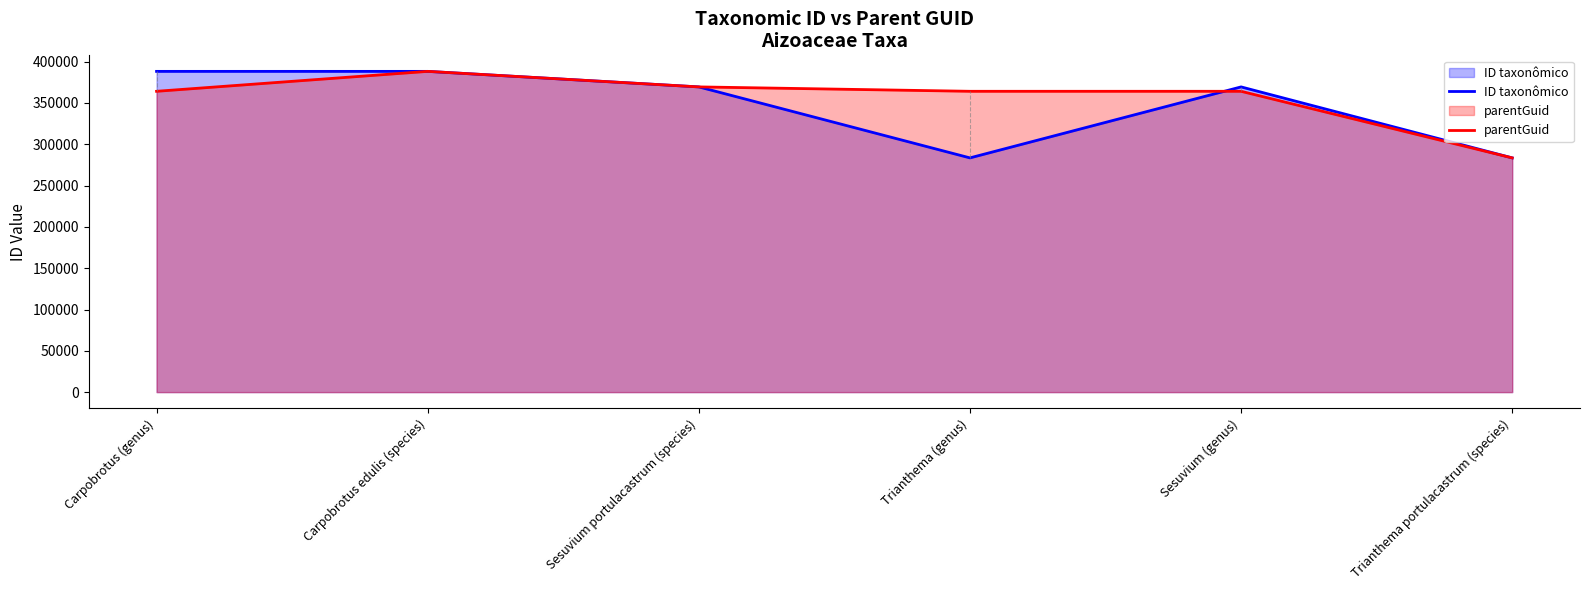

Between Carpobrotus (genus) and Trianthema portulacastrum (species), which is larger?

Carpobrotus (genus)